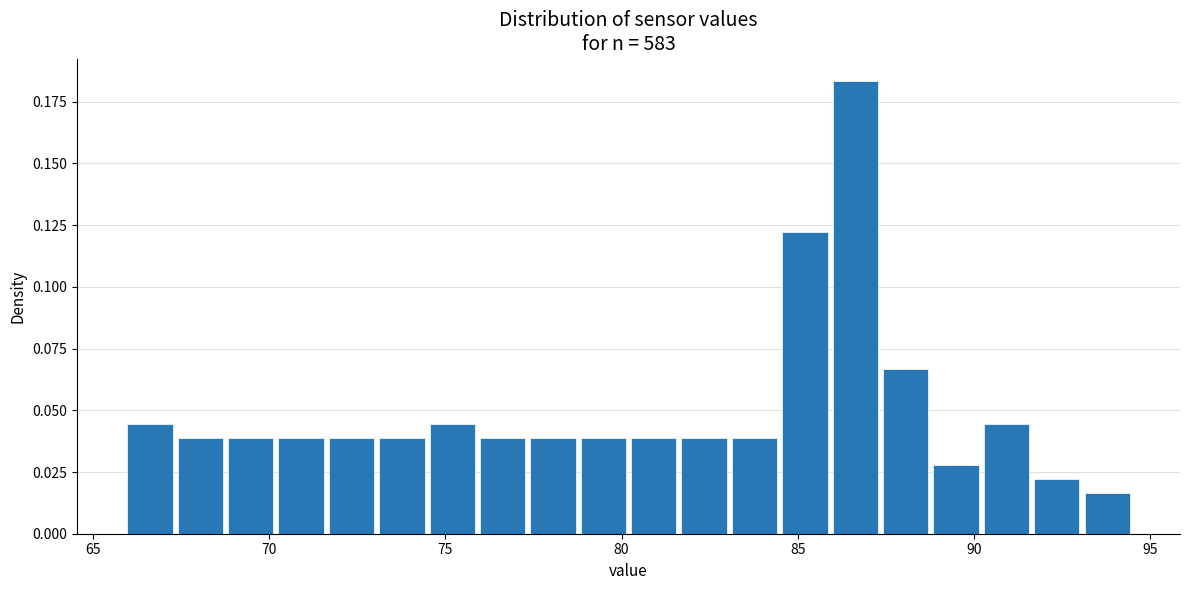

Around what value on the x-axis is the tallest bar? Give the approximate position of its centre, as read against the axis.

86.5